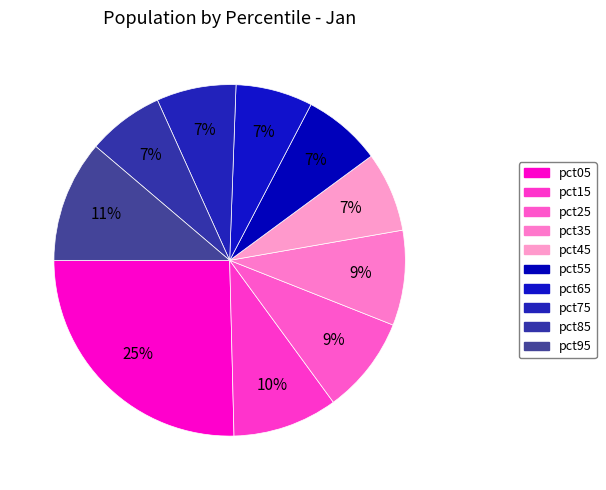

How many slices are in this pie chart?

10